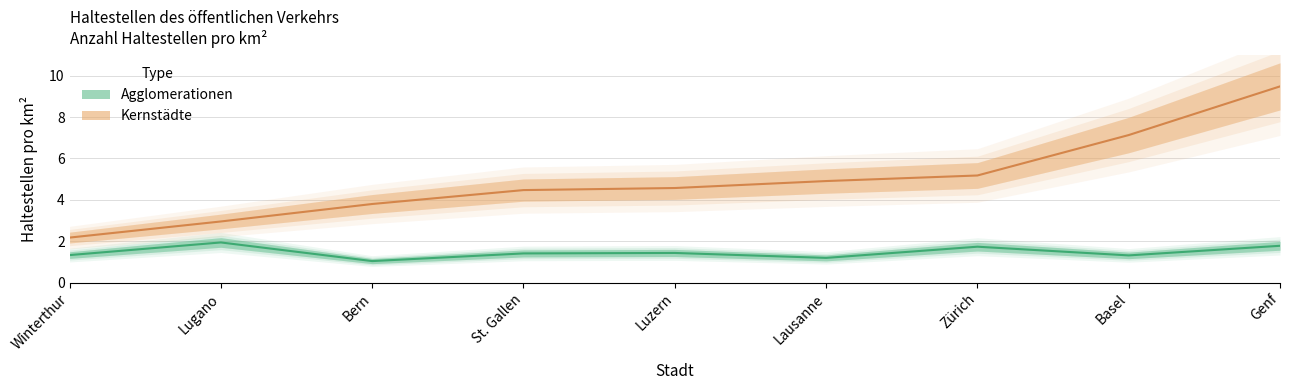

True or false: Agglomerationen has more than 2 points higher than both neighbors.

True